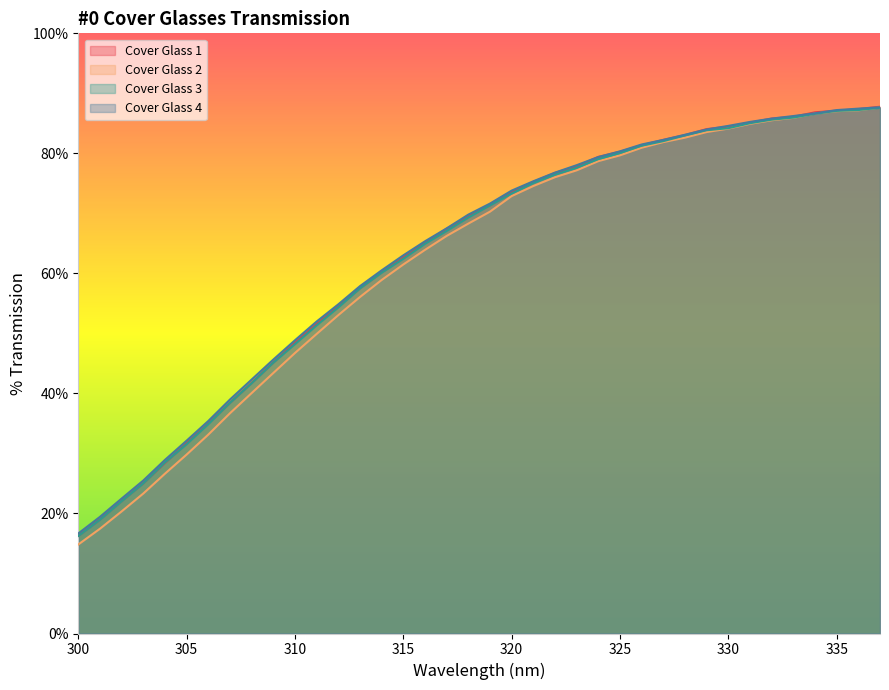

Which series changed the most between 315 and 321?

Cover Glass 2